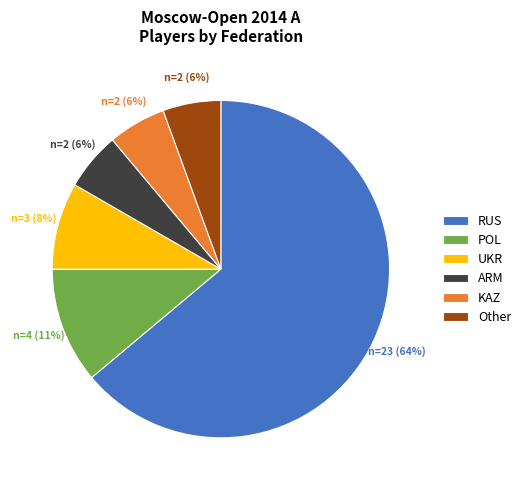

Is the sum of KAZ and Other greater than half?

No